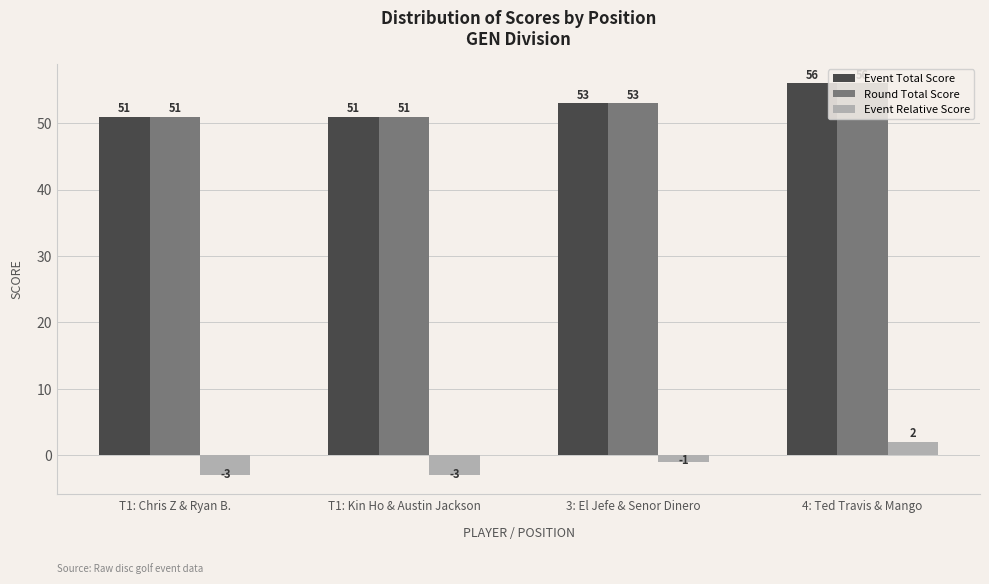

What position from the left is 3: El Jefe & Senor Dinero?

3